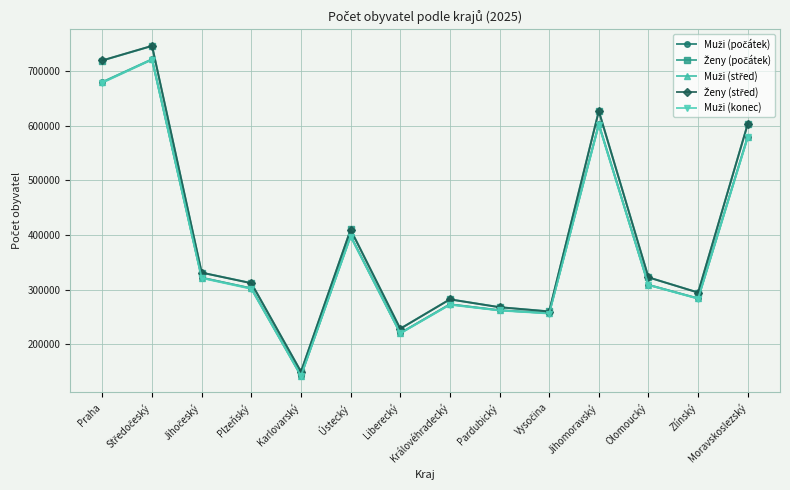

What is the label of the 14th point from the left?

Moravskoslezský